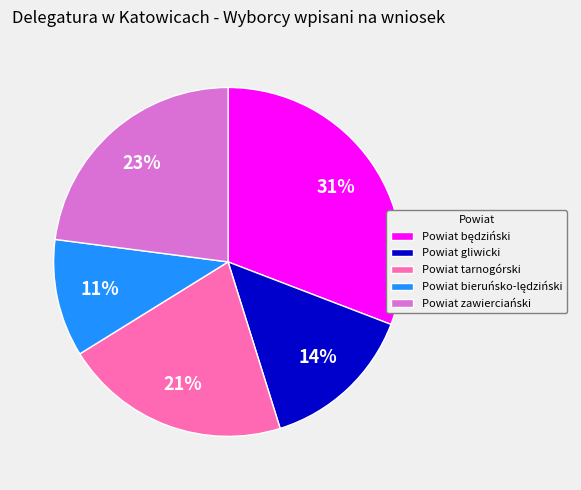

Approximately how many times larger is the value at Powiat tarnogórski compared to Powiat zawierciański?

0.9